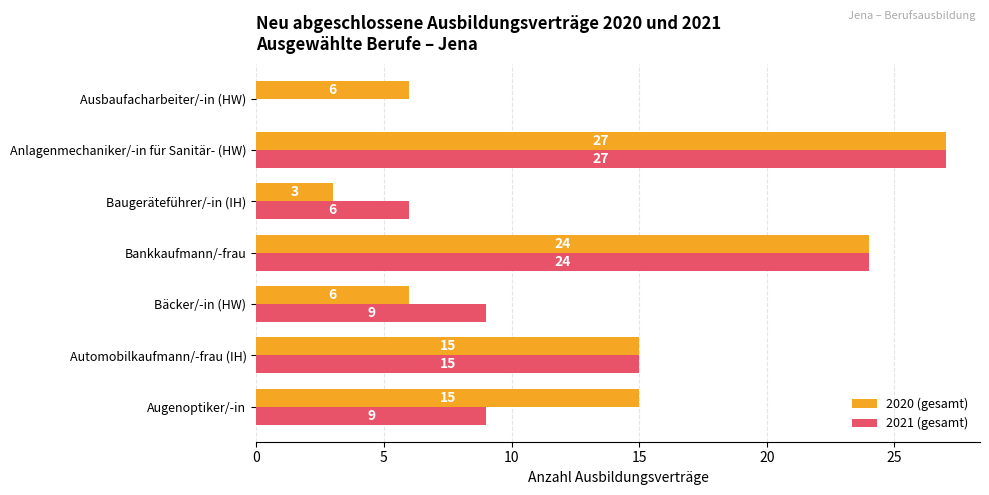

What is the approximate value of 2021 (gesamt) at Anlagenmechaniker/-in für Sanitär- (HW), to the nearest 10?

30